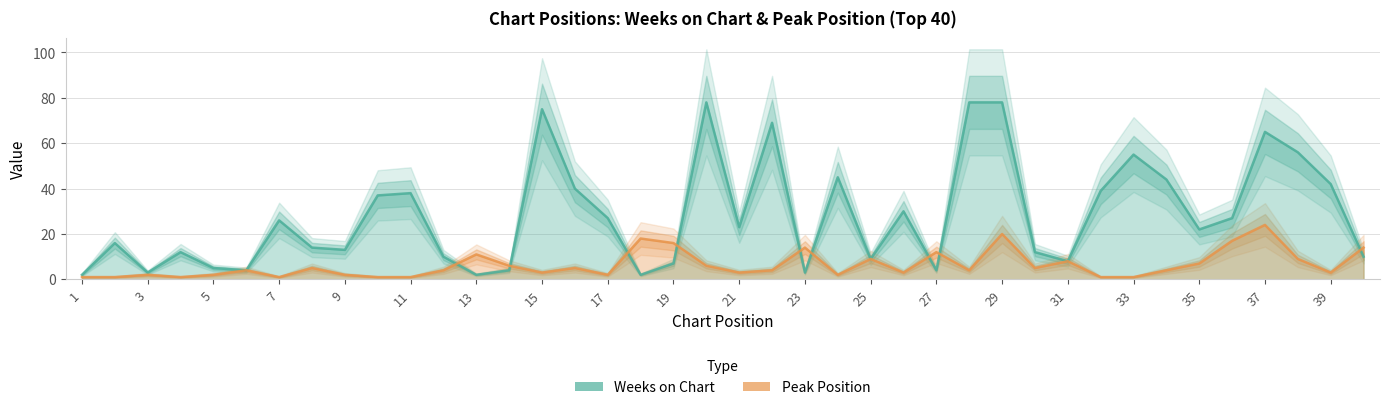

How many times do Weeks on Chart and Peak Position cross each other?

9